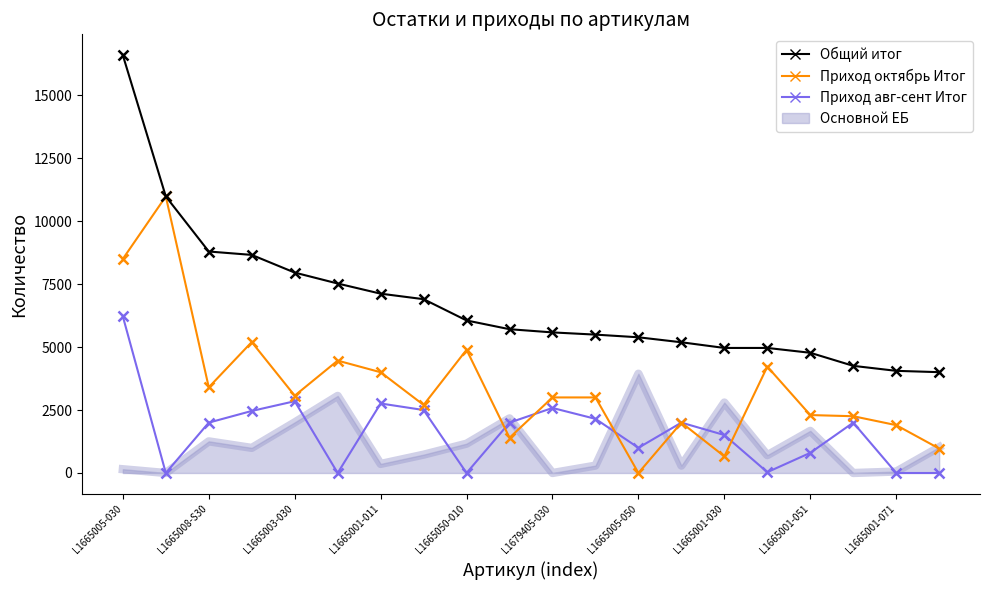

What is the greatest value displayed?

16587